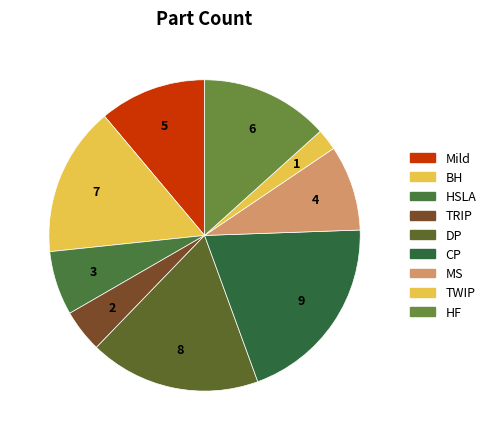

Count the number of slices in the pie.

9